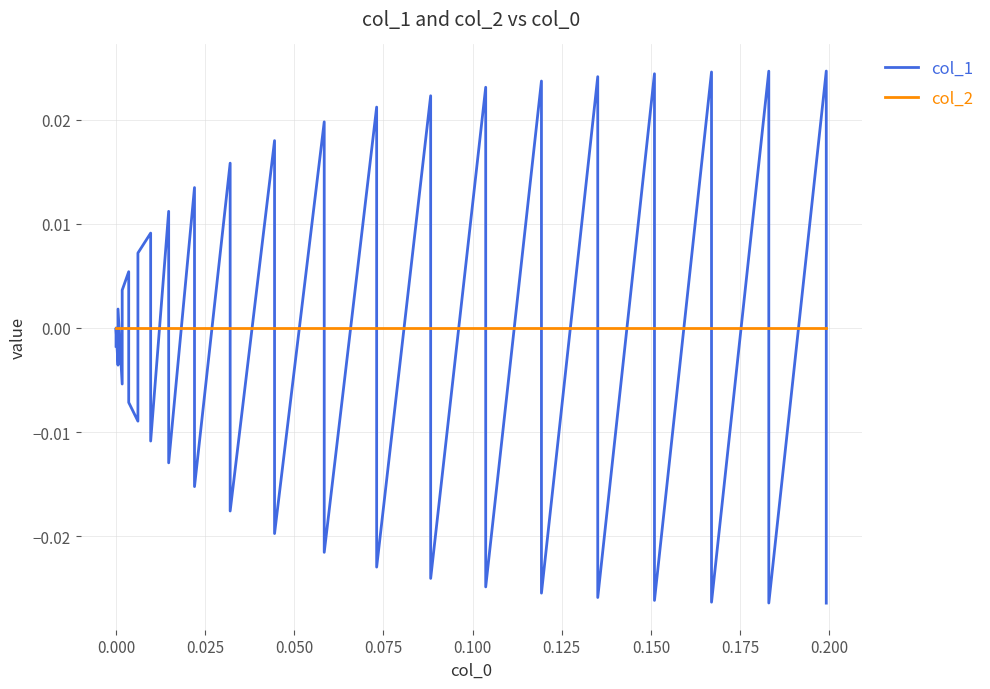

Which series has the largest total across all categories?

col_2